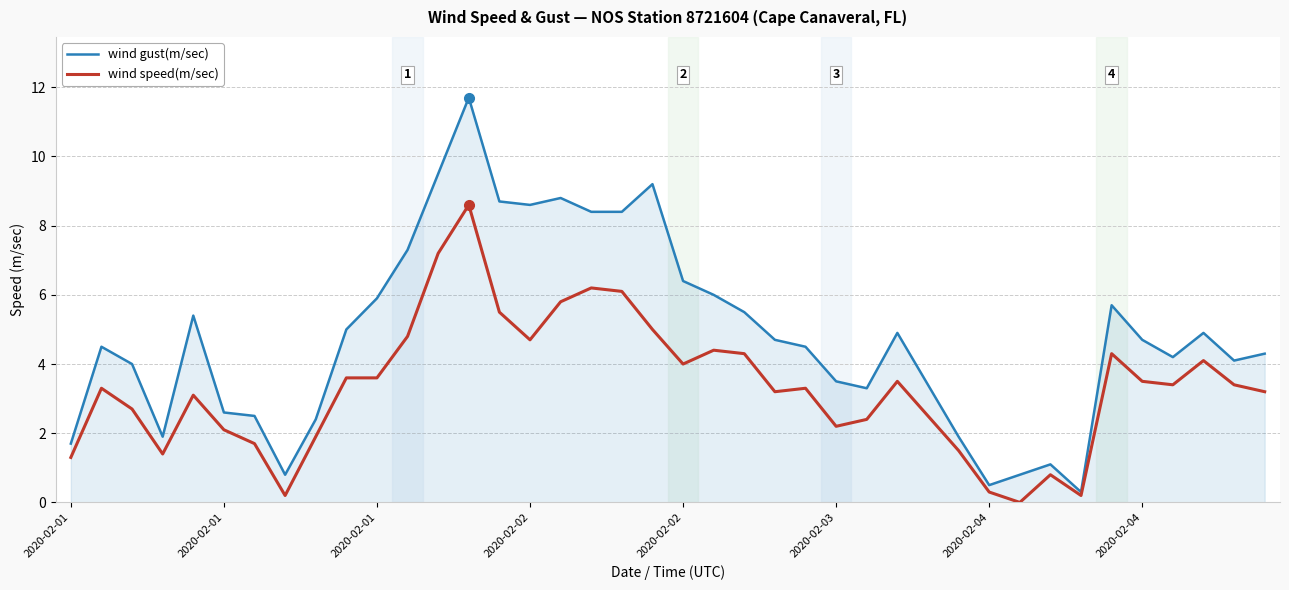

Does the chart display data point markers on the line(s)?

No